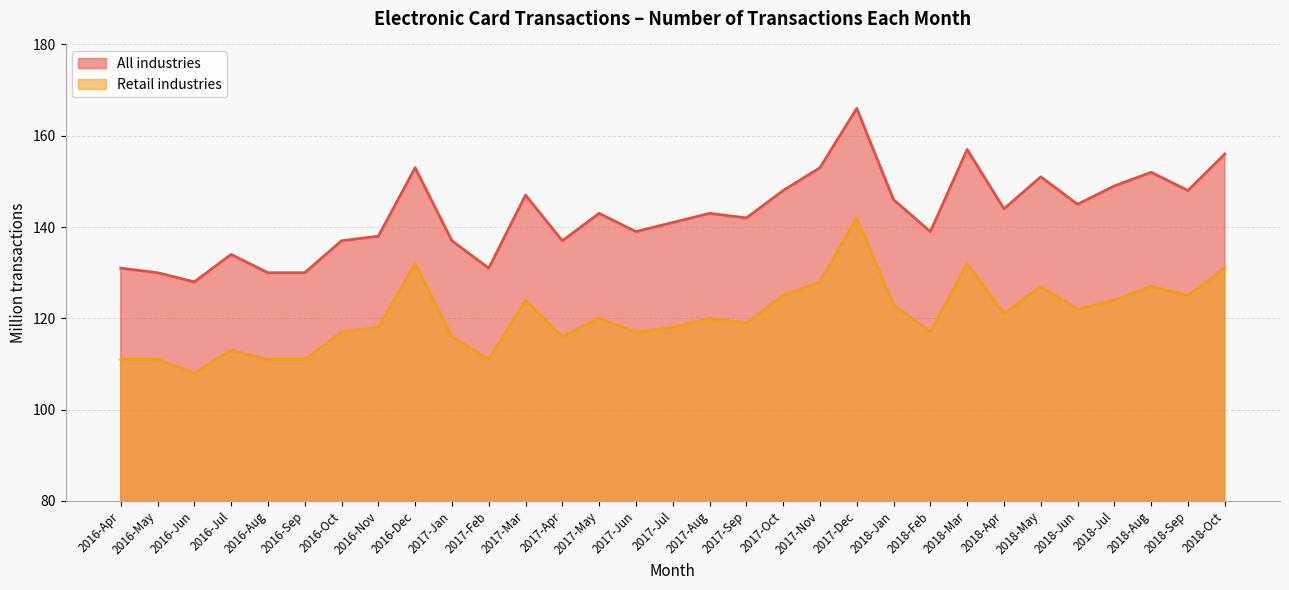

Which category has the highest value across all series?

2017-Dec